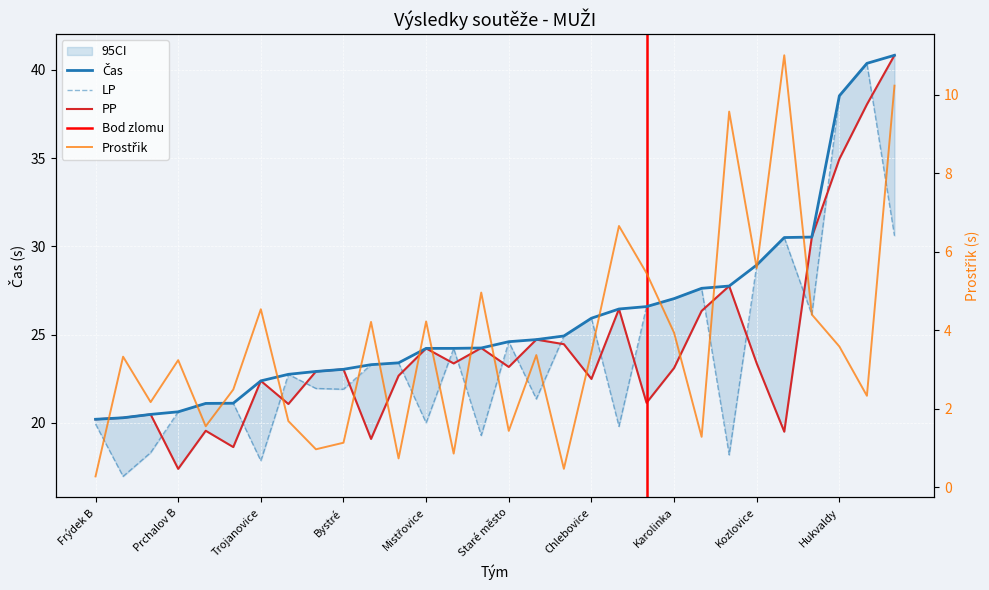

True or false: LP and PP intersect in this chart.

True